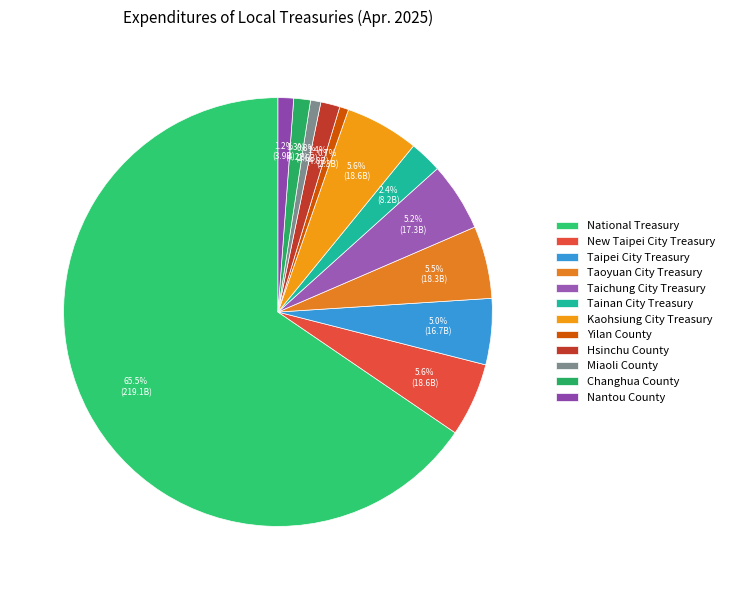

How many segments does this pie chart have?

12